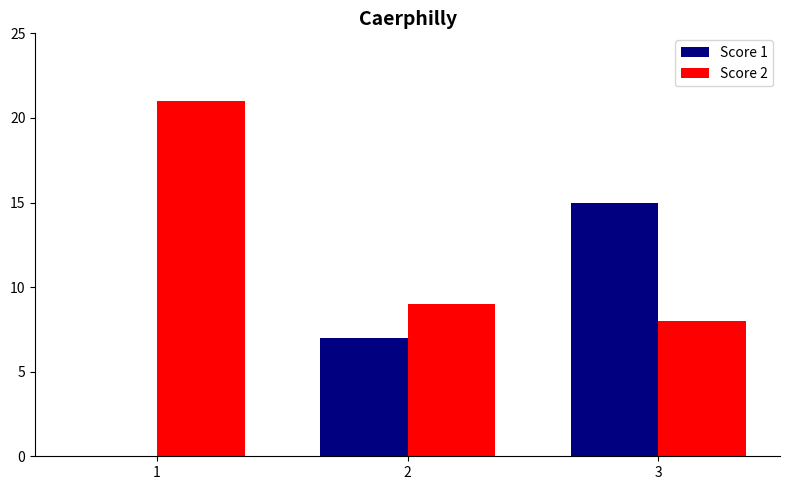

Which series has the largest total across all categories?

Score 2